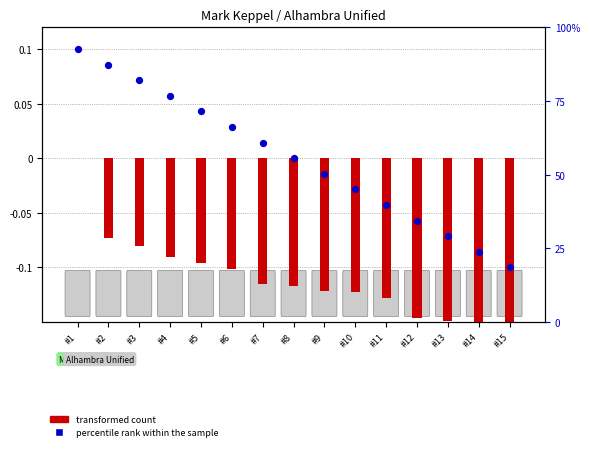

At which category is the sum across all series the highest?

#1